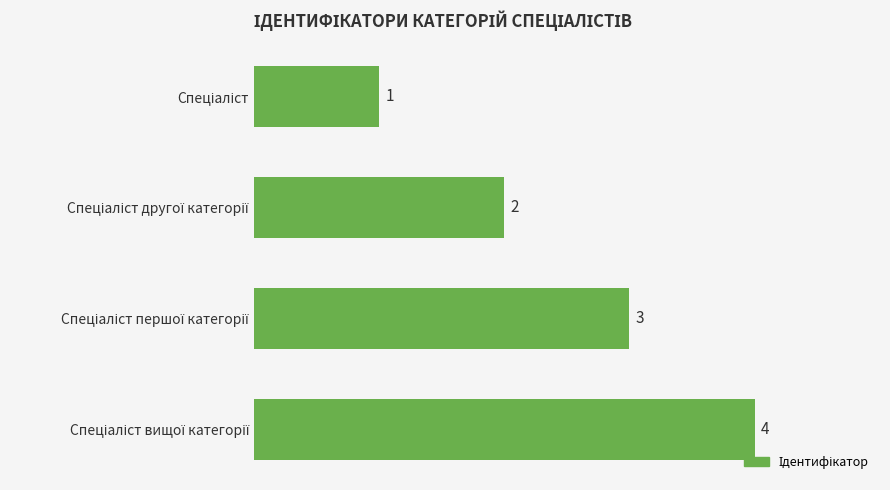

How many distinct data groups are displayed?

1